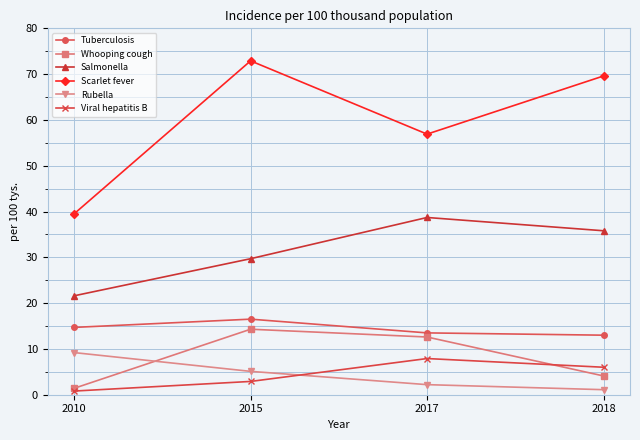

True or false: Viral hepatitis B has more than 2 points higher than both neighbors.

False